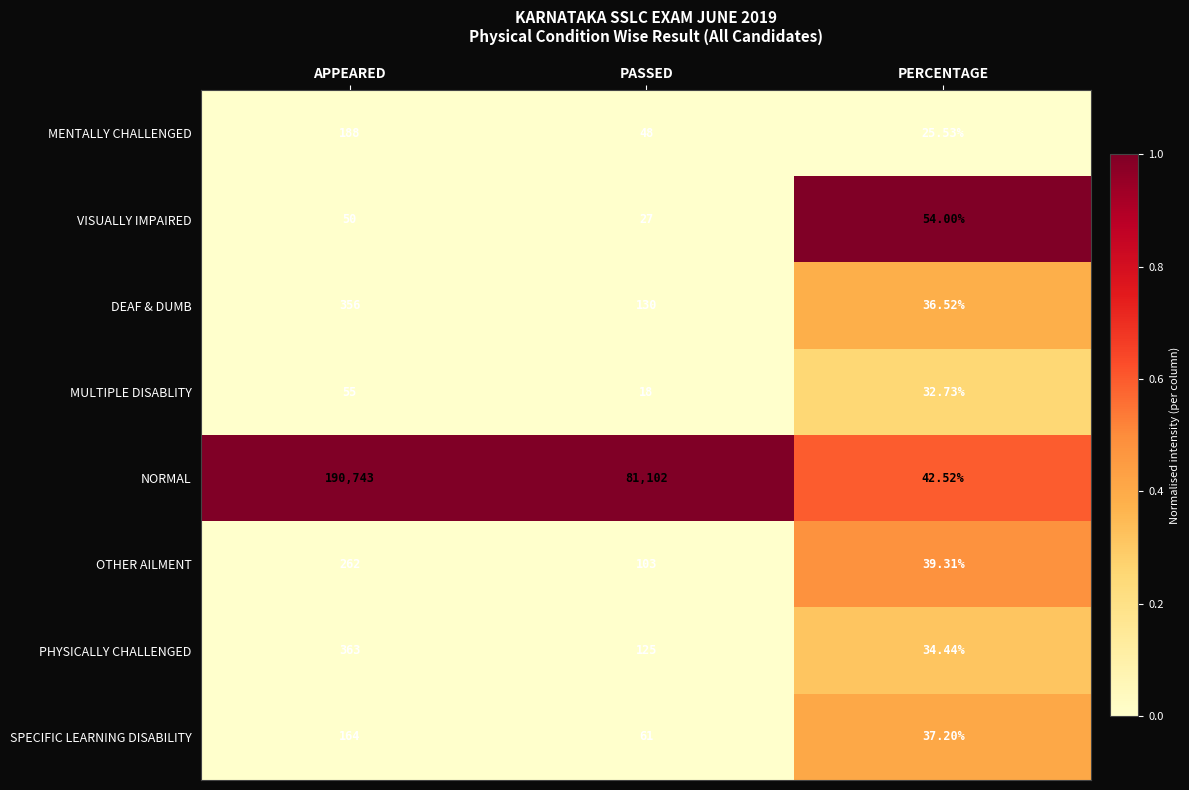

At which label does SPECIFIC LEARNING DISABILITY reach its peak?

APPEARED